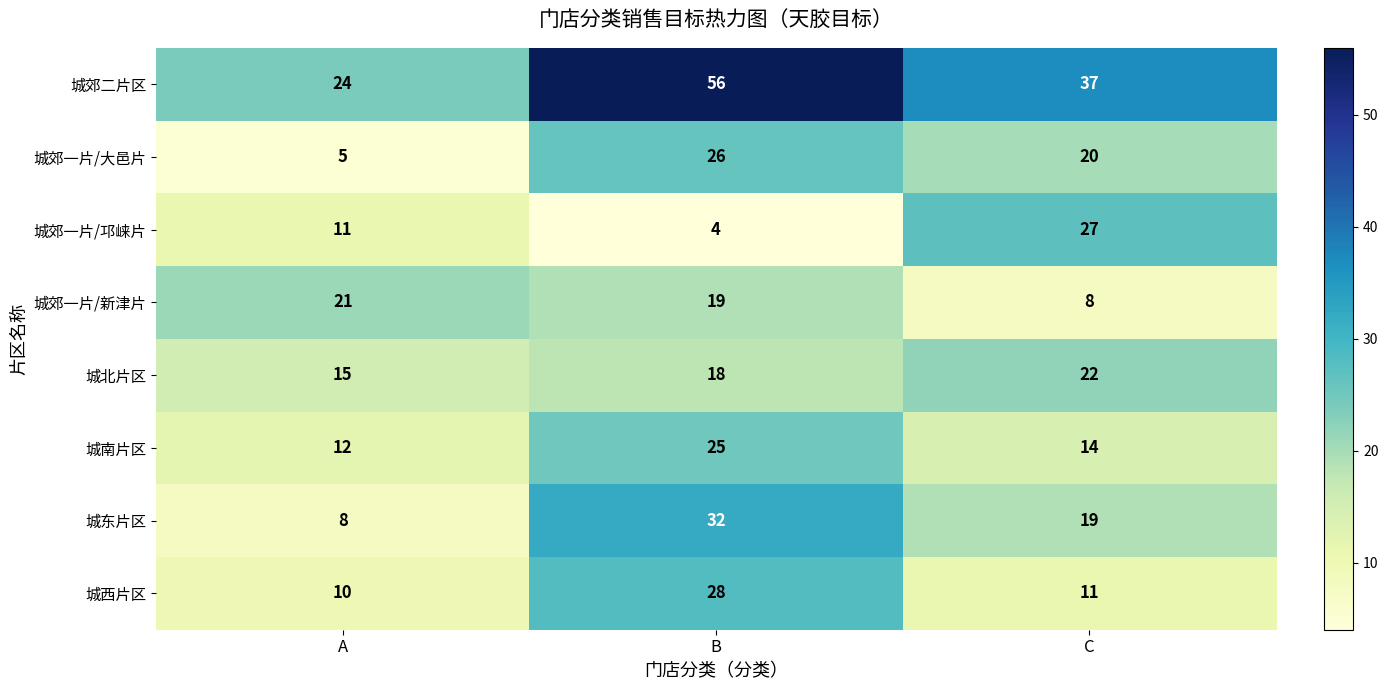

How many 城郊一片/邛崃片 values are between 4 and 27?

3